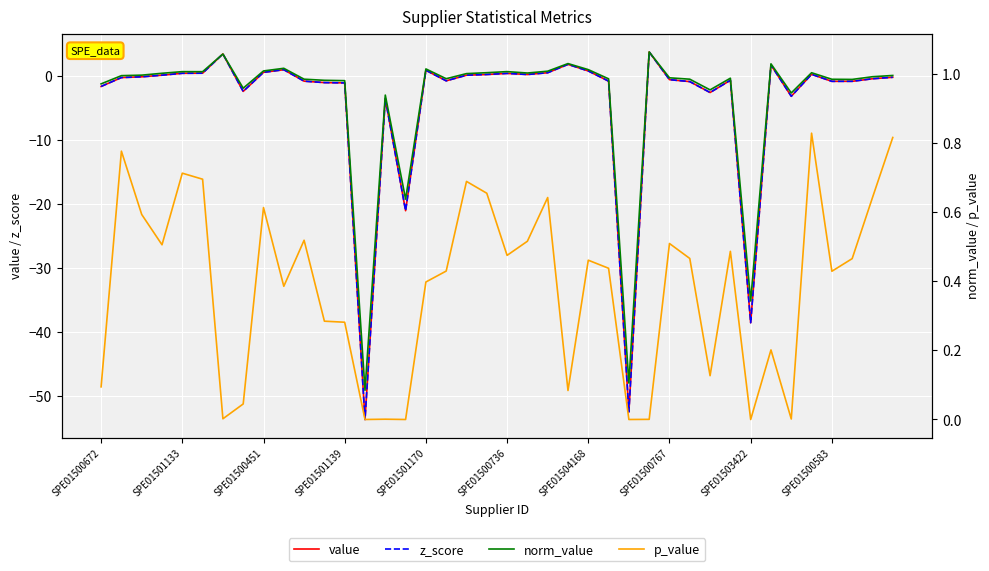

In p_value, how many points are higher than both neighbors (excluding endpoints)?

12